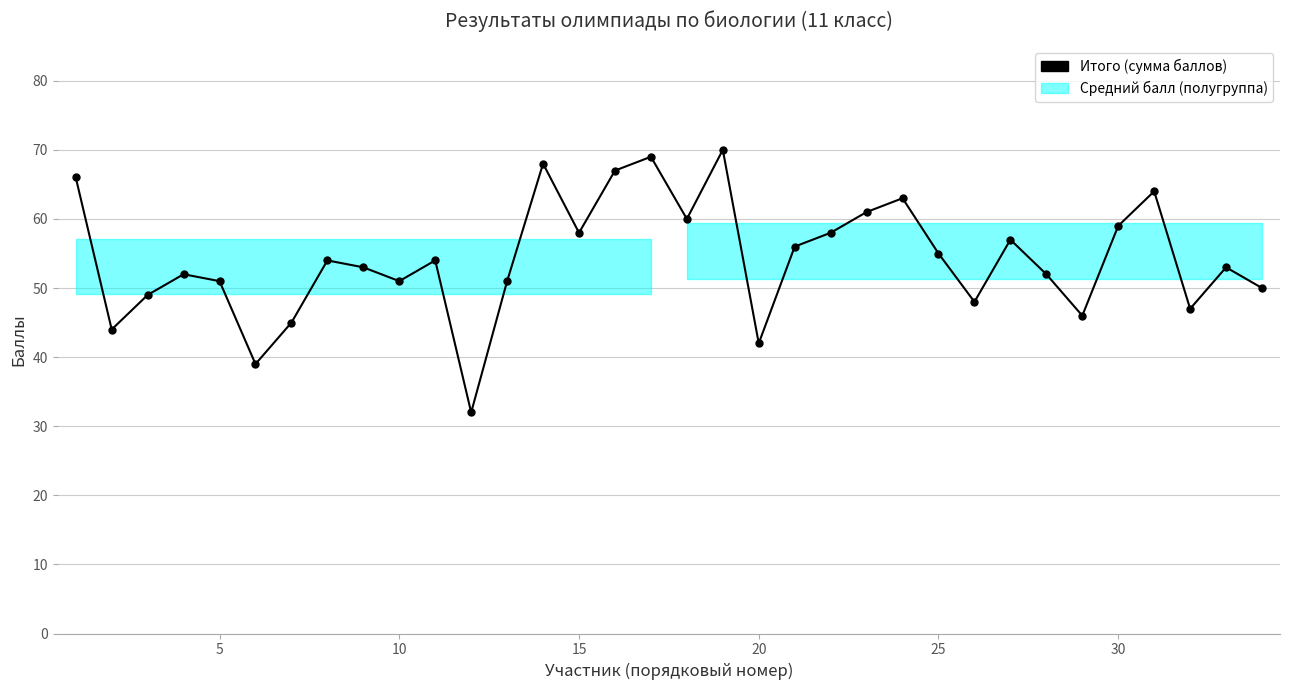

What is the maximum value shown in the chart?

70